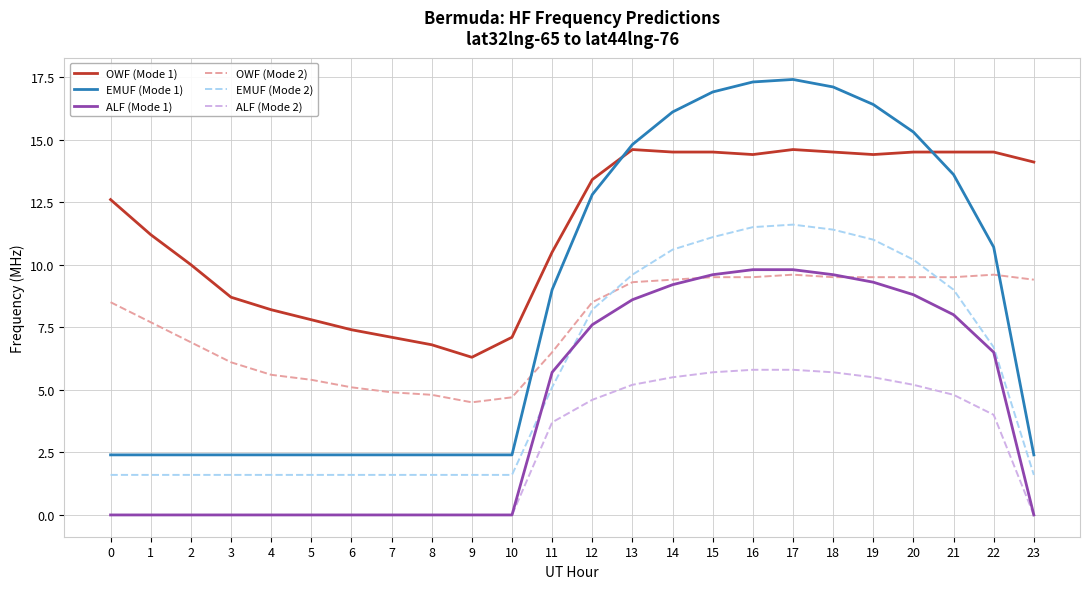

Which series has the widest spread of values?

EMUF (Mode 1)